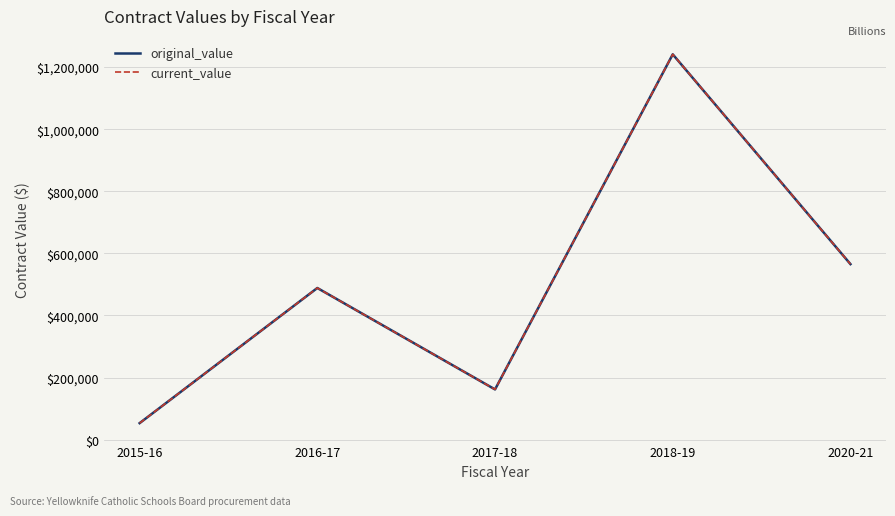

What is the maximum value shown in the chart?

1241157.1